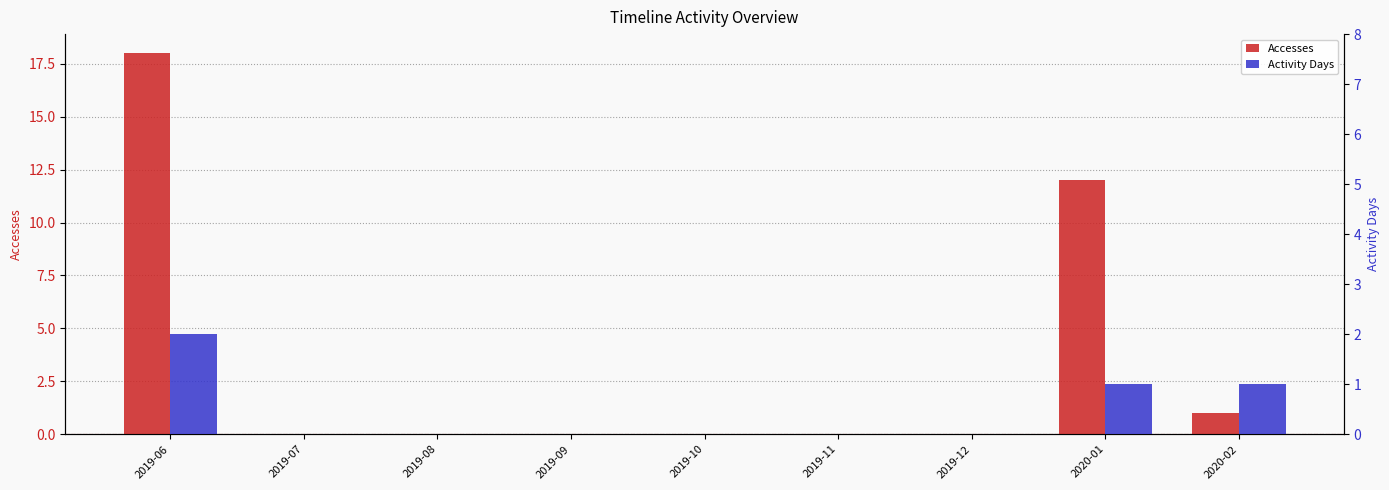

List the series in order of their overall mean, lowest first.

Activity Days, Accesses